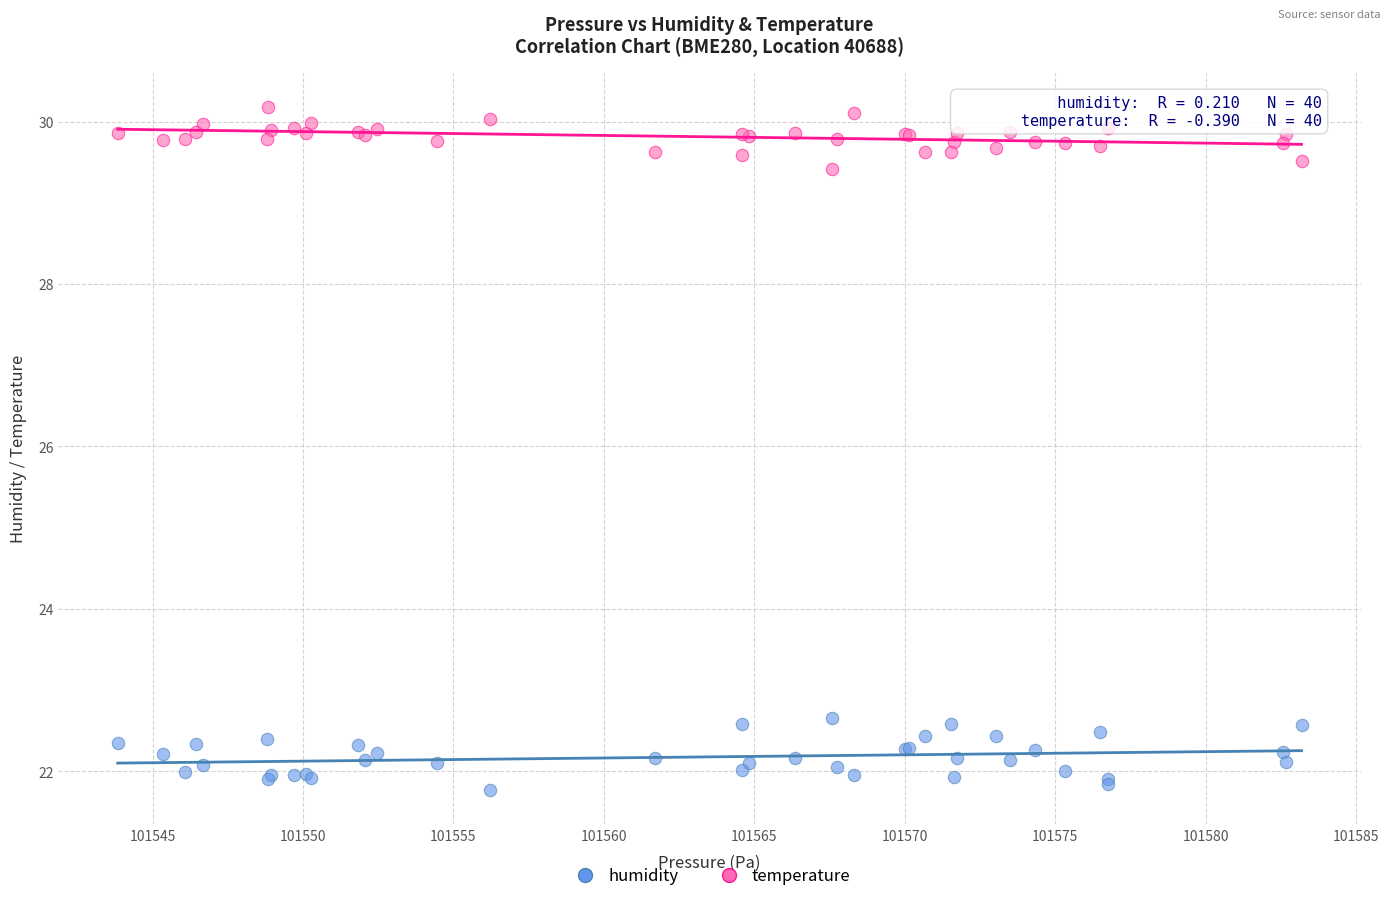

Which series reaches the minimum Y coordinate?

humidity